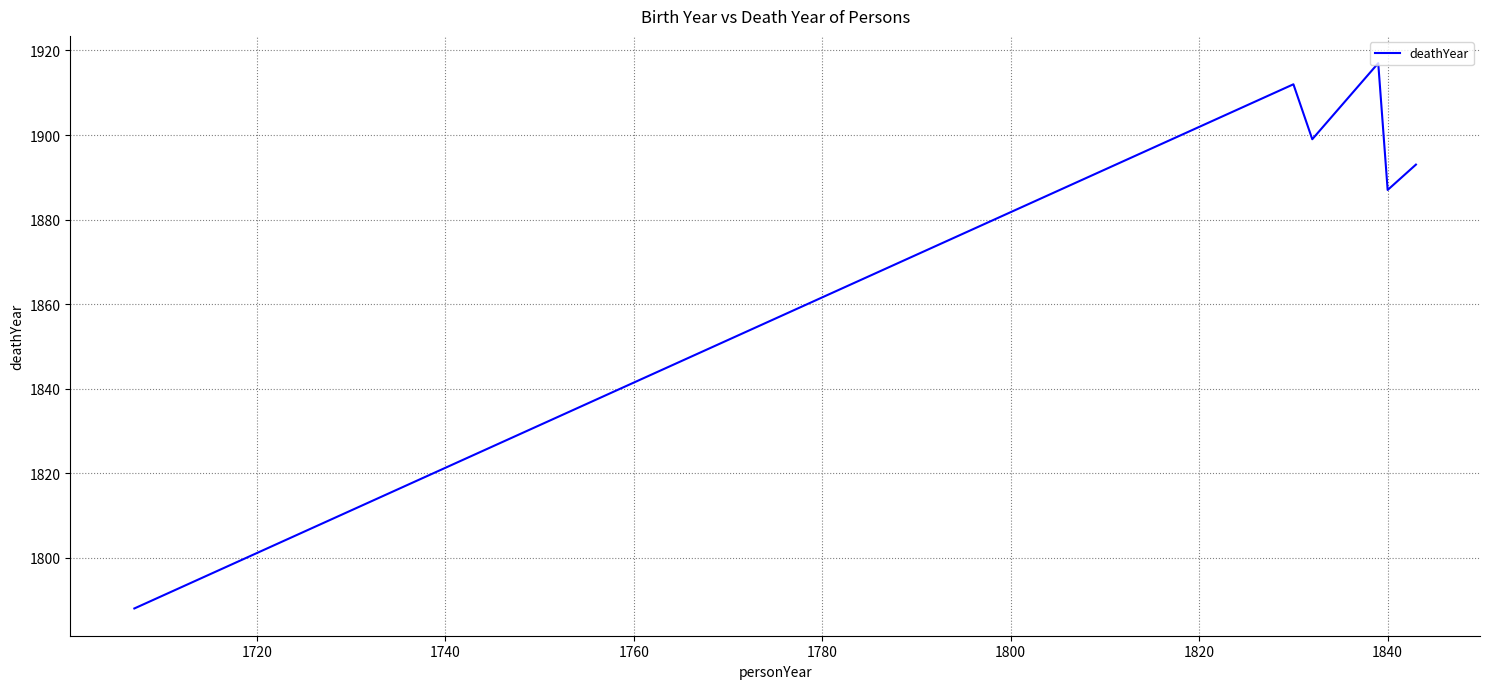

What is the difference between the second highest and minimum values?

124